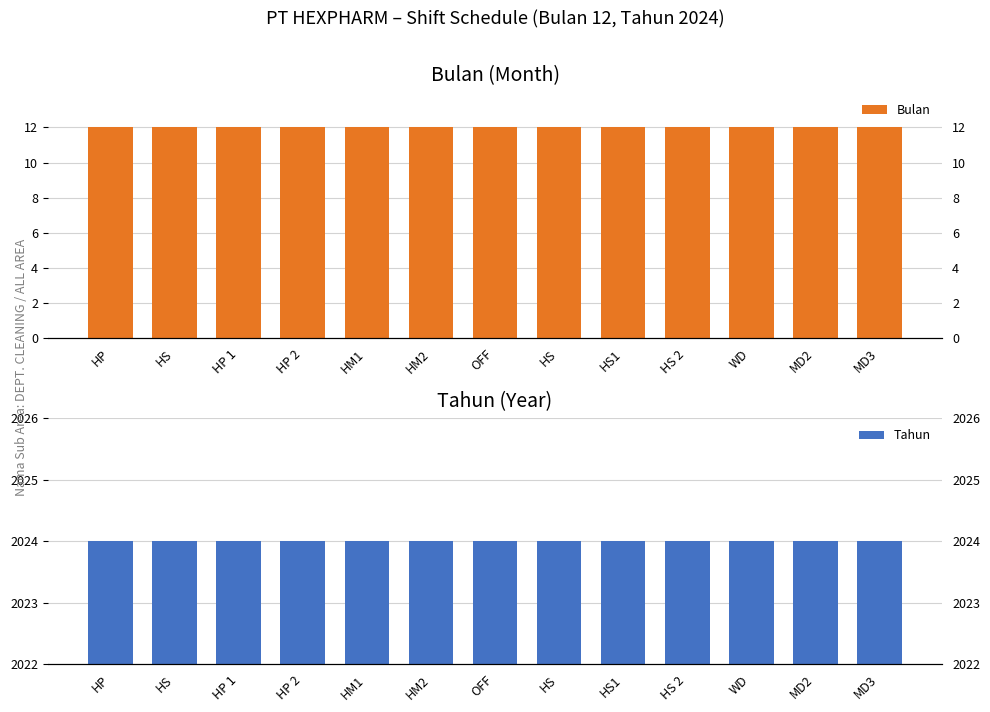

What is the spread (max minus min) of values at HS?

2012